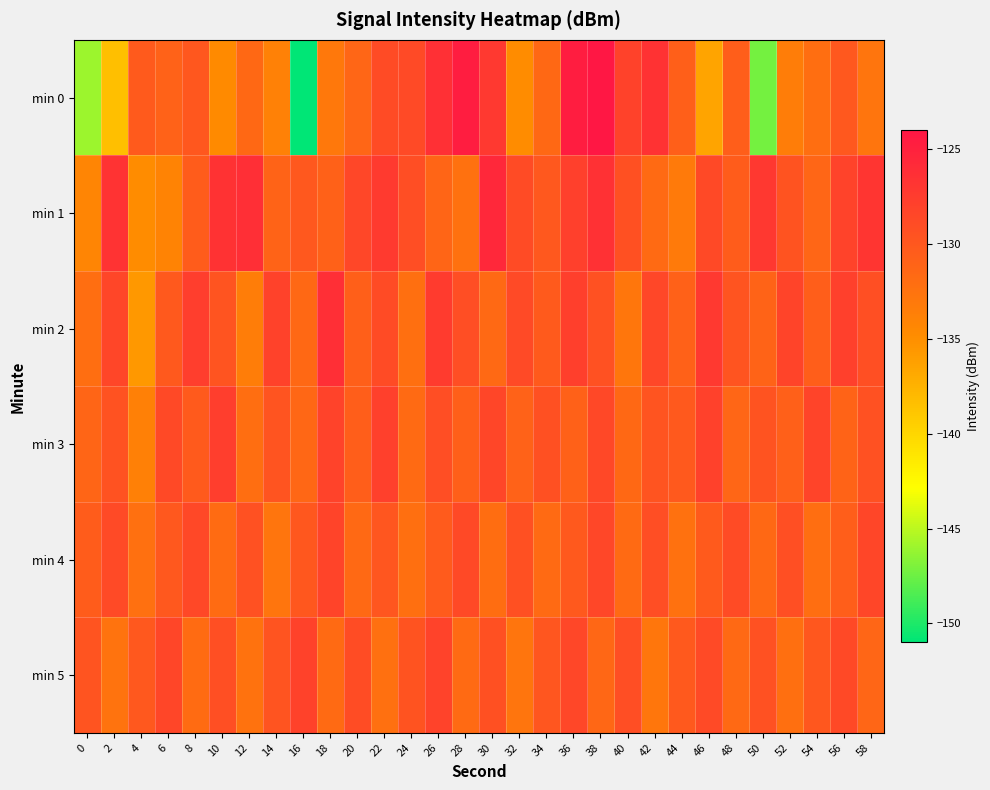

What is the maximum value shown in the chart?

-124.1